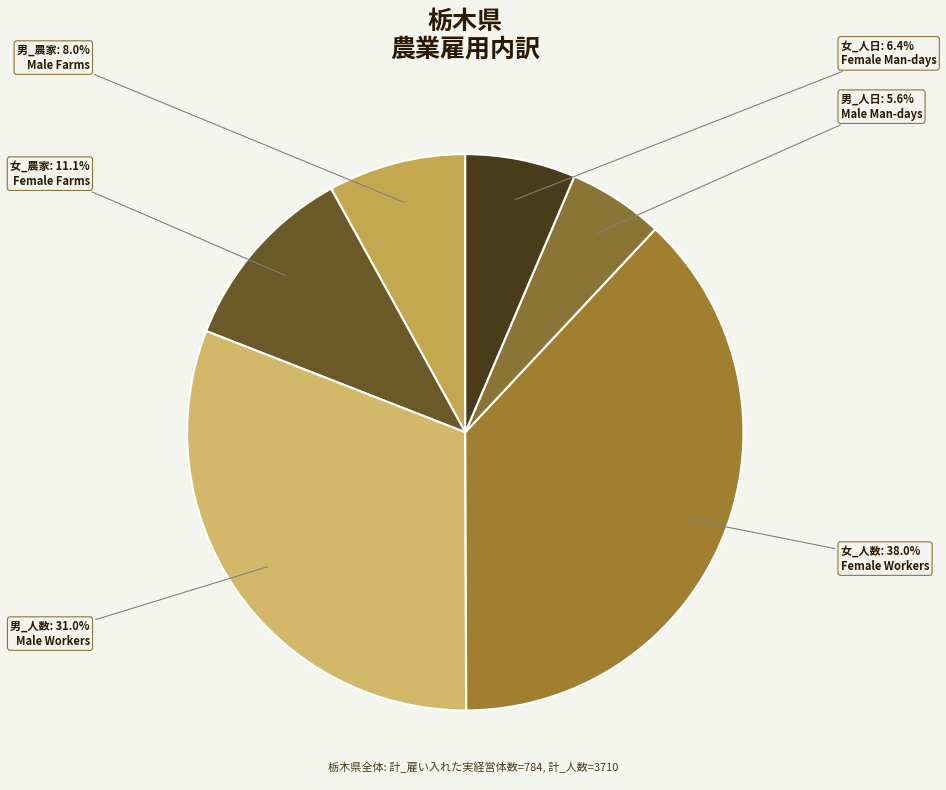

How many segments does this pie chart have?

6